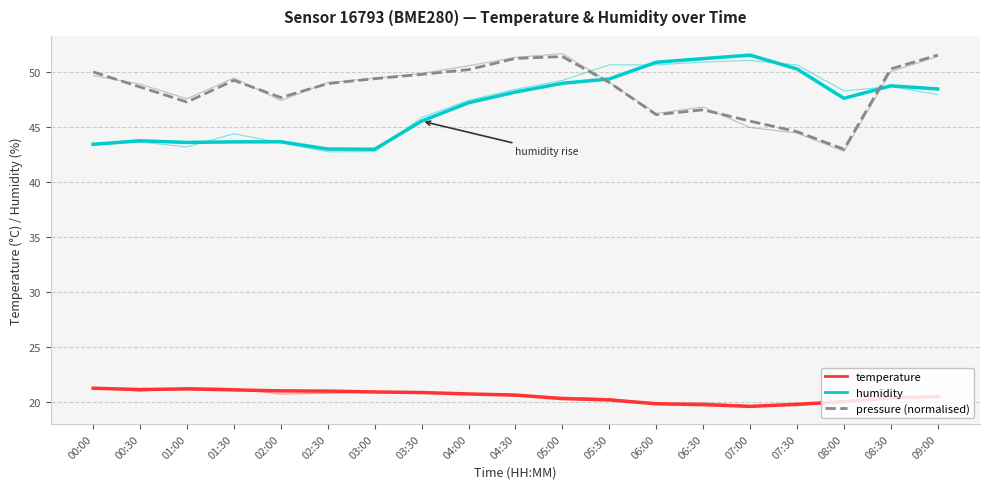

How many series are shown in this chart?

3